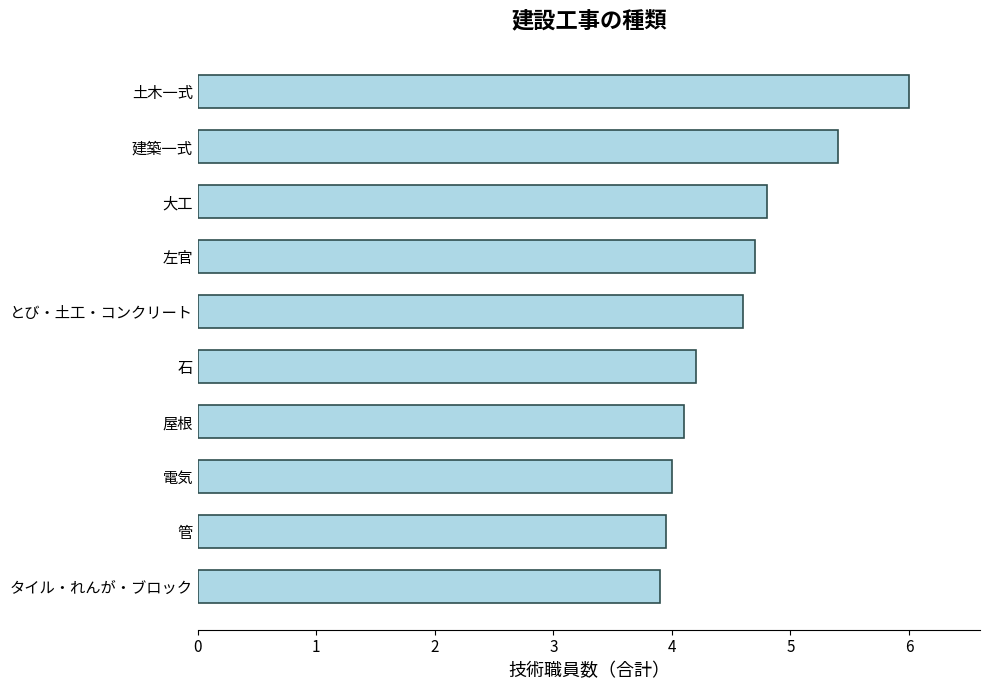

What is the change in value from 左官 to 建築一式?

+0.7